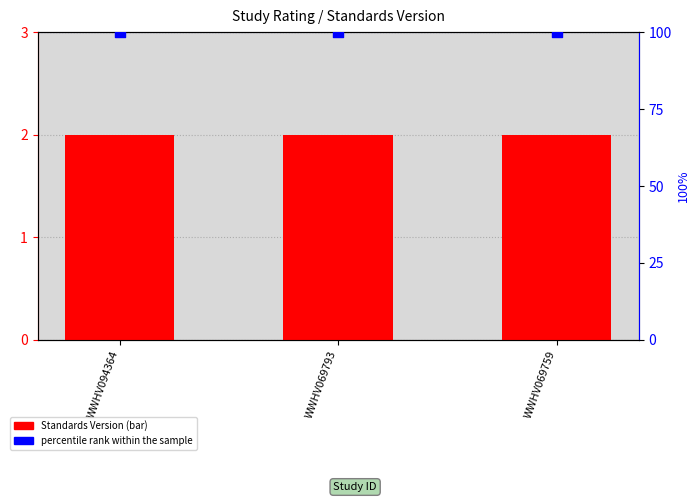

Which series reaches the minimum Y coordinate?

Standards Version